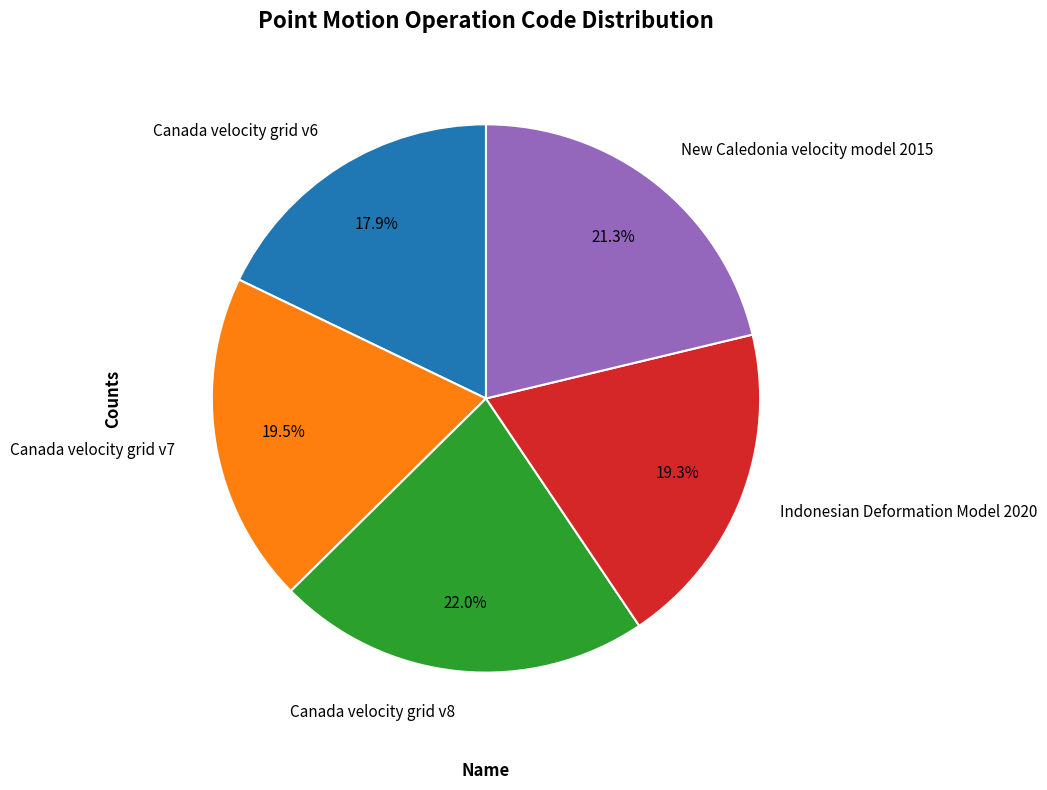

Which slice is the smallest?

Canada velocity grid v6